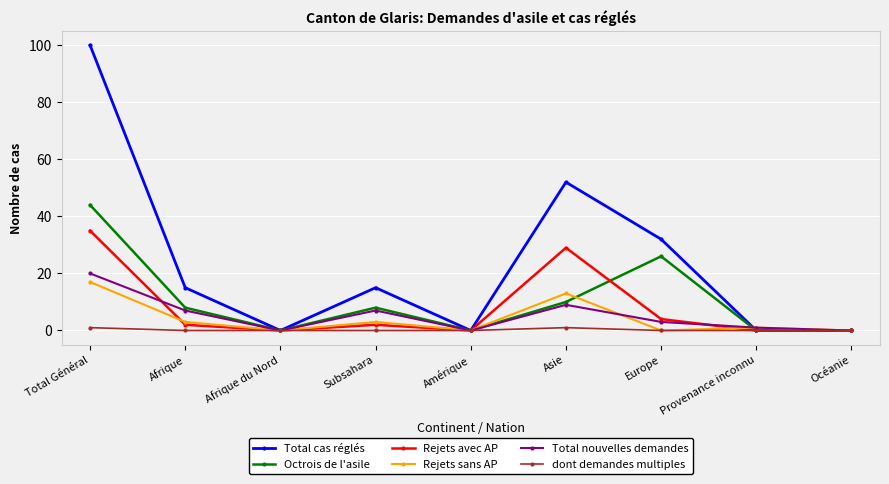

What is the approximate value of Octrois de l'asile at Subsahara?

8